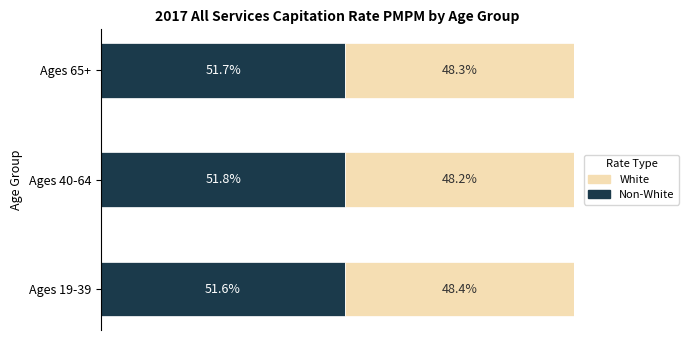

What are all the series names shown in the legend?

White, Non-White